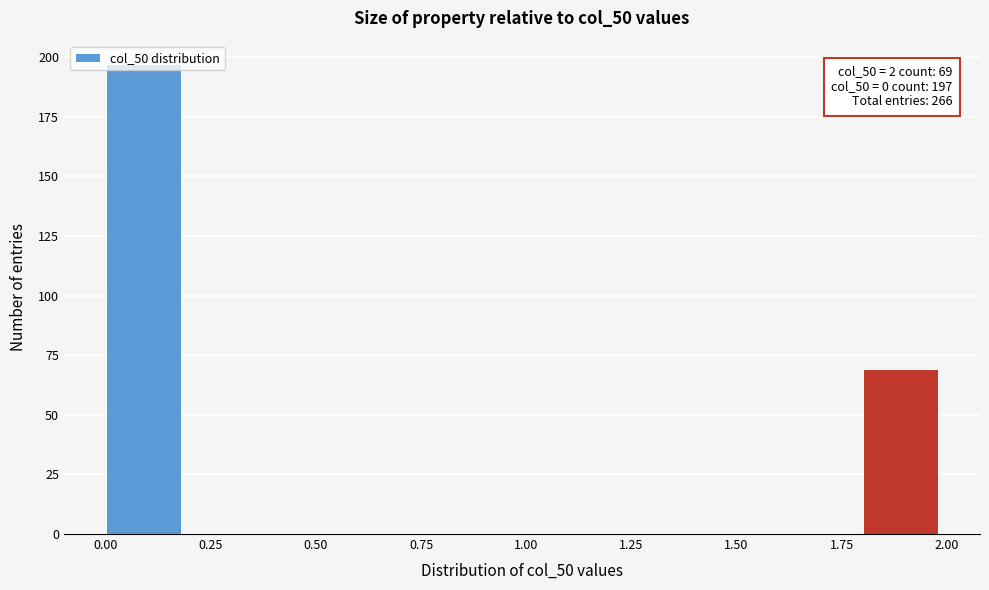

Over which range of the x-axis is the bar tallest?

0.0 to 0.2